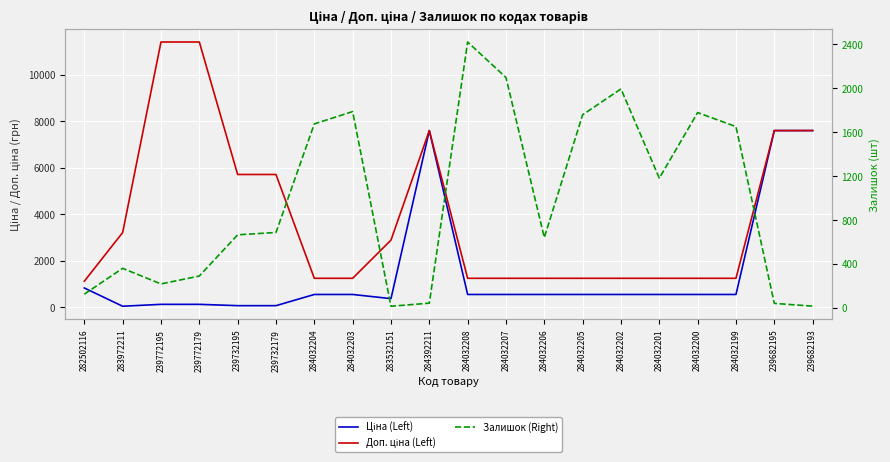

What is the minimum value shown in the chart?

15.0